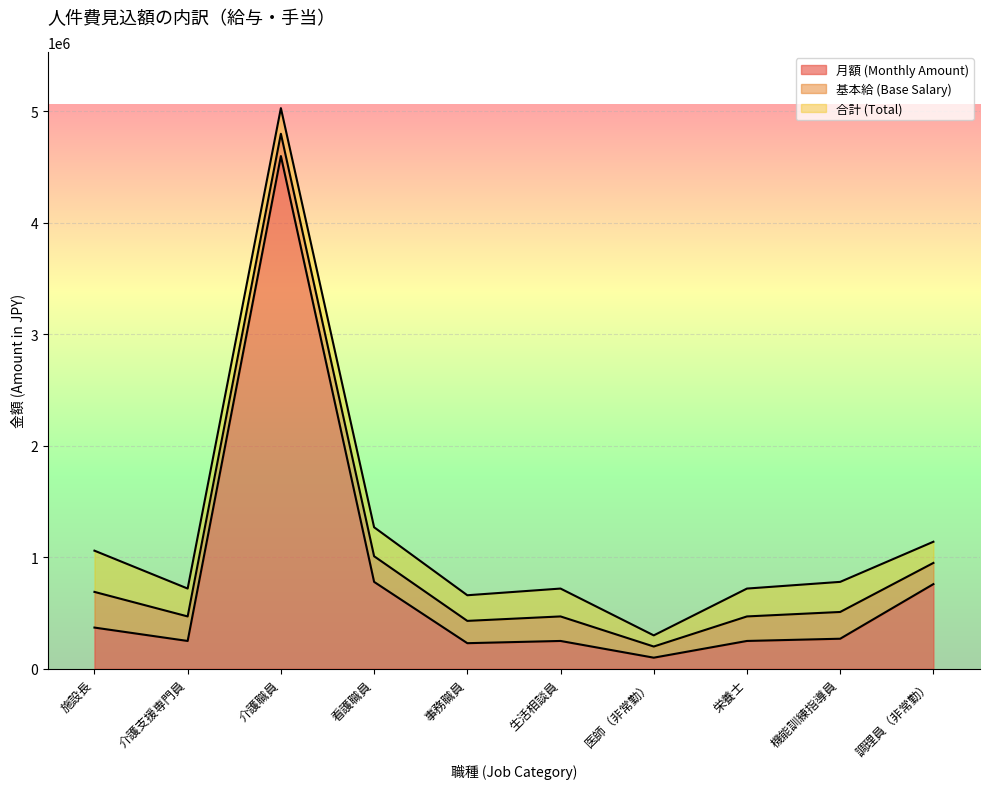

At which category does 合計 (Total) reach its first local valley?

介護職員